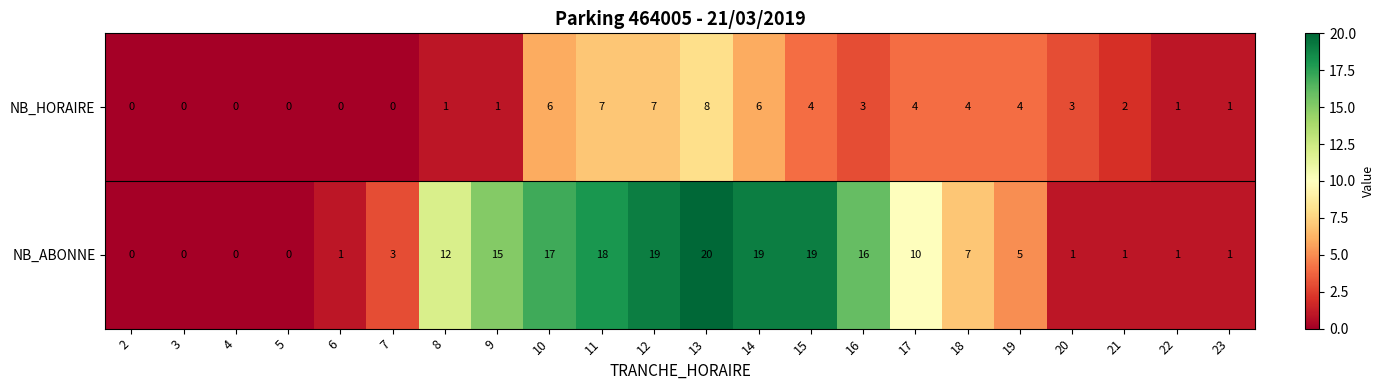

At which category is the sum across all series the highest?

13